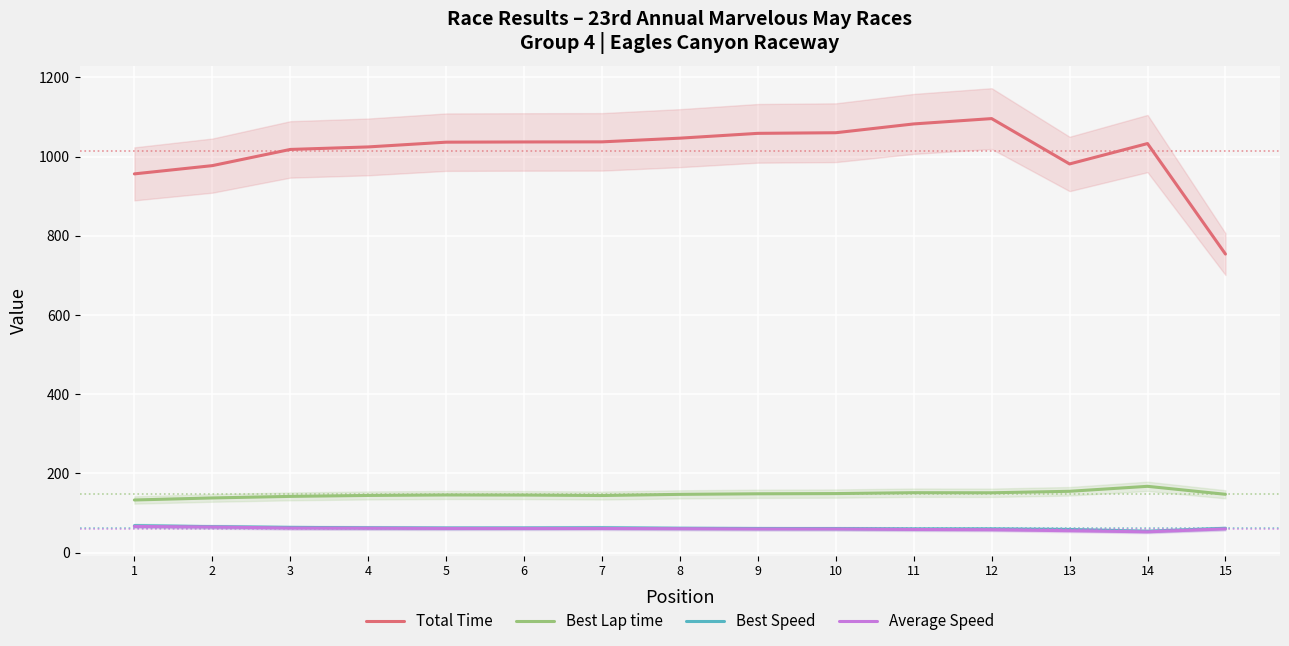

True or false: Best Speed and Average Speed intersect in this chart.

False